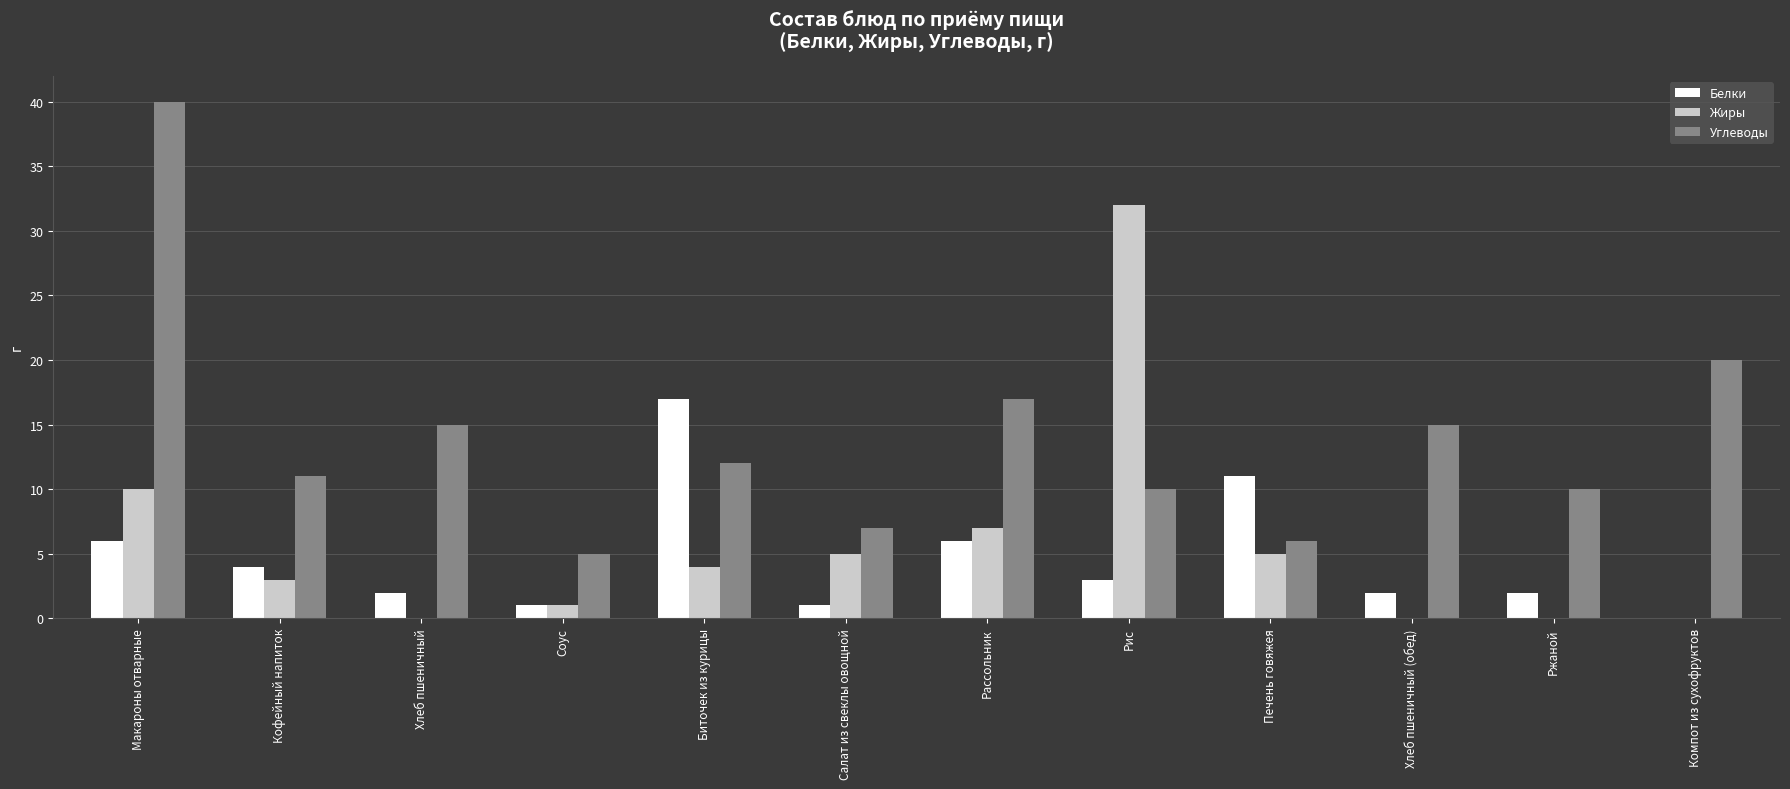

What is the maximum value for Углеводы?

40